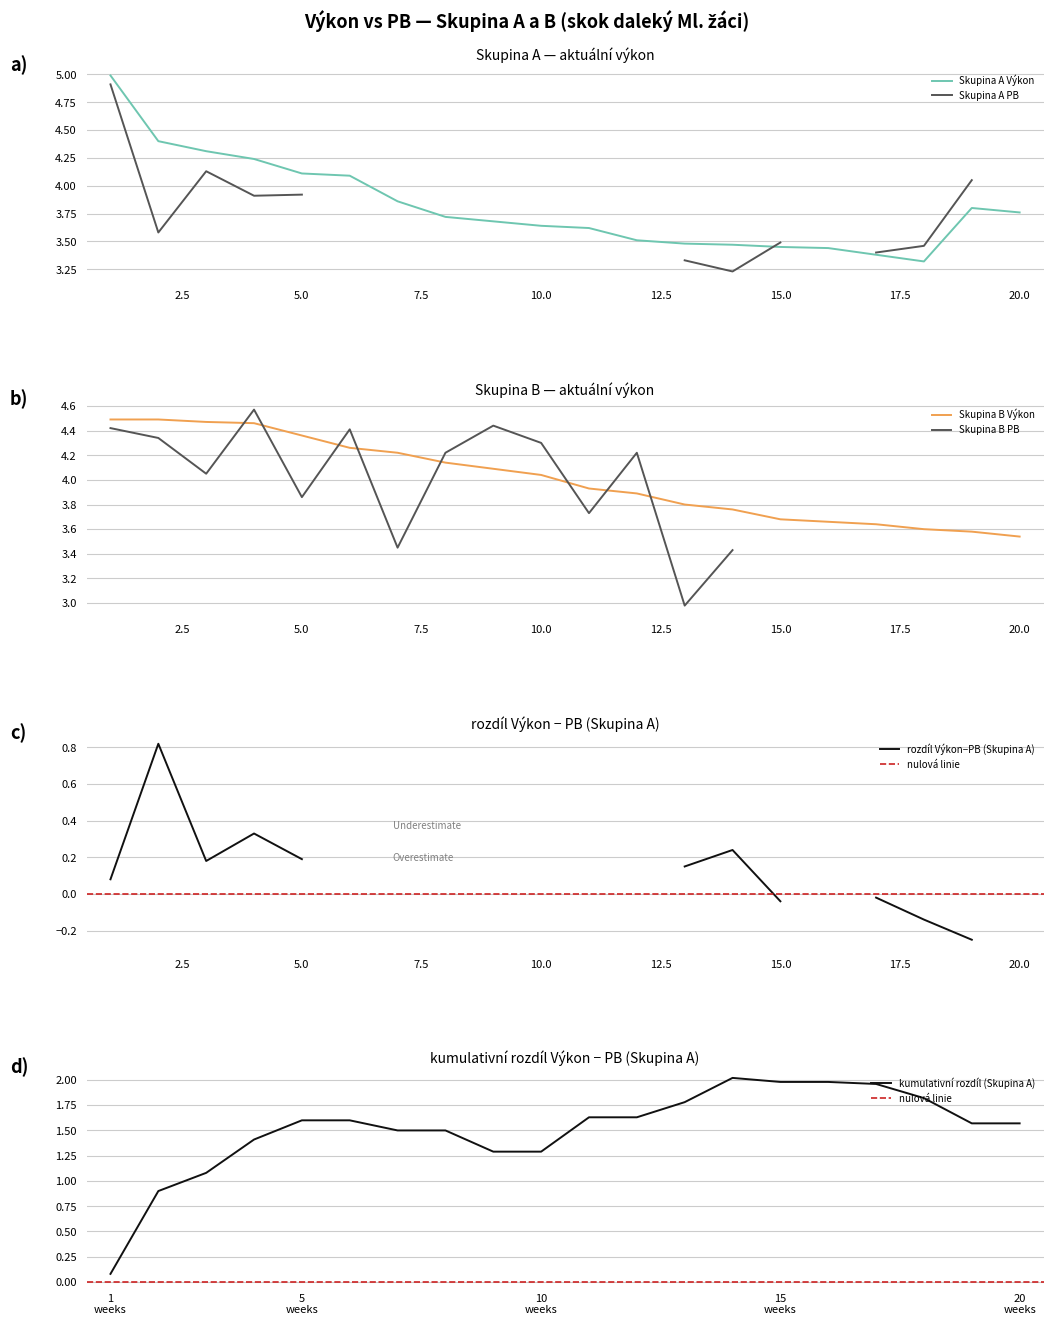

Is it true that Skupina A Výkon equals 3.4 at 17?

True